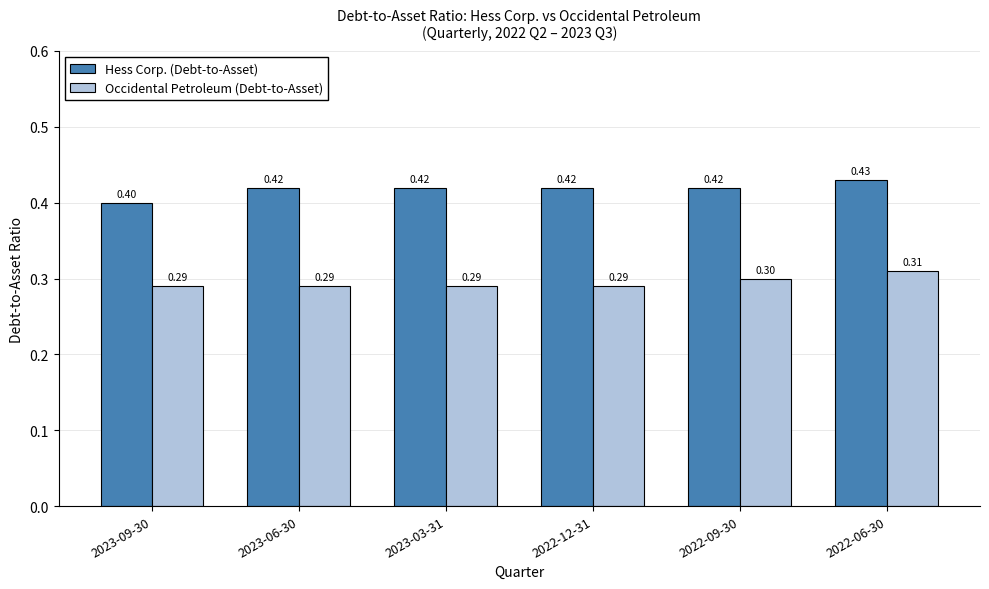

What is the average value of the Occidental Petroleum (Debt-to-Asset) series?

0.3